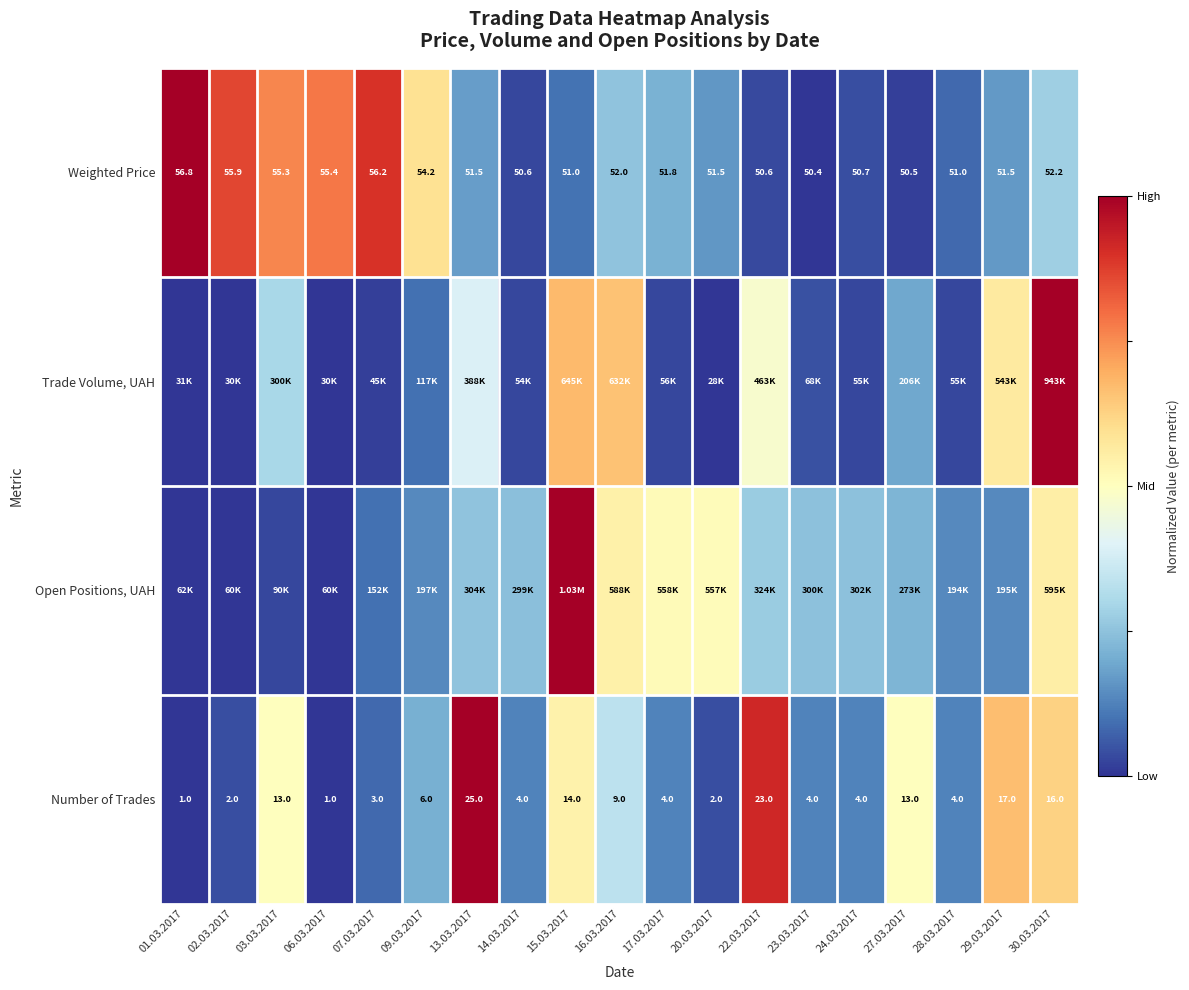

Which has a higher value, 06.03.2017 or 03.03.2017?

06.03.2017